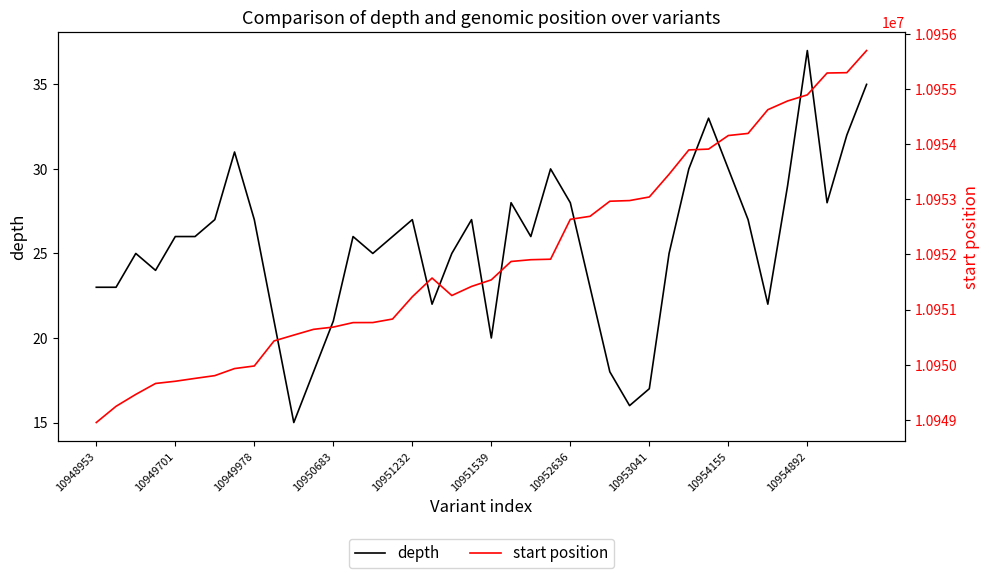

What is the approximate value of start position at 34?

10954623